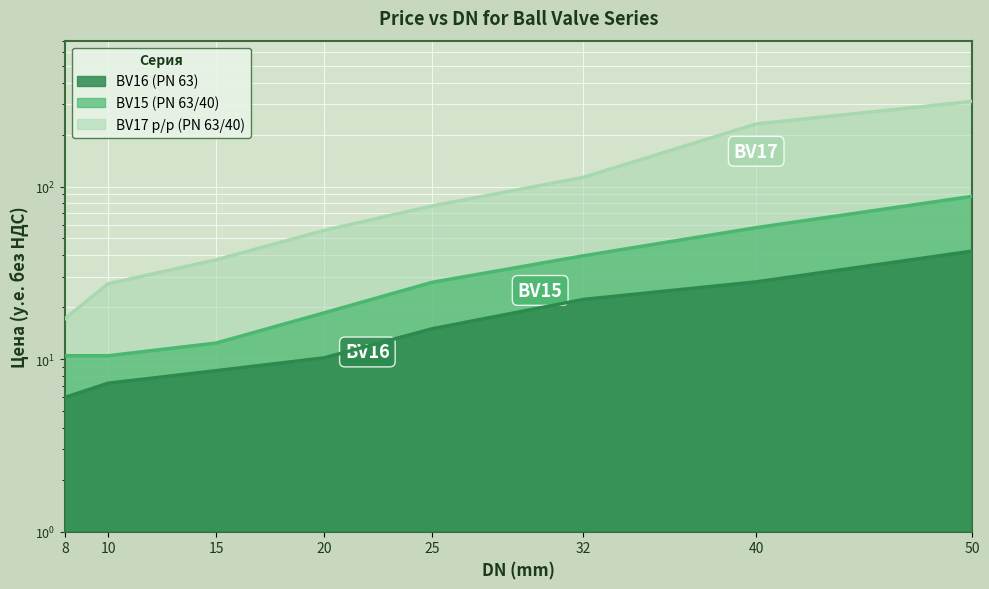

Which label corresponds to the largest value in the chart?

50